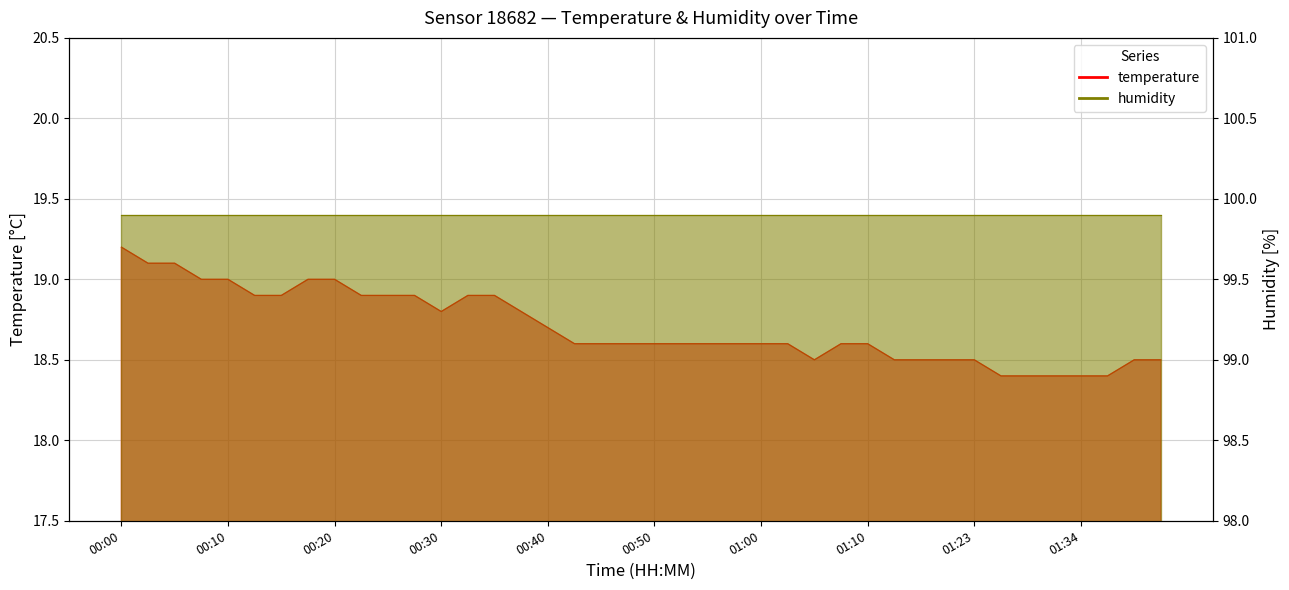

What is the change in value from 00:03 to 01:23?

-0.6